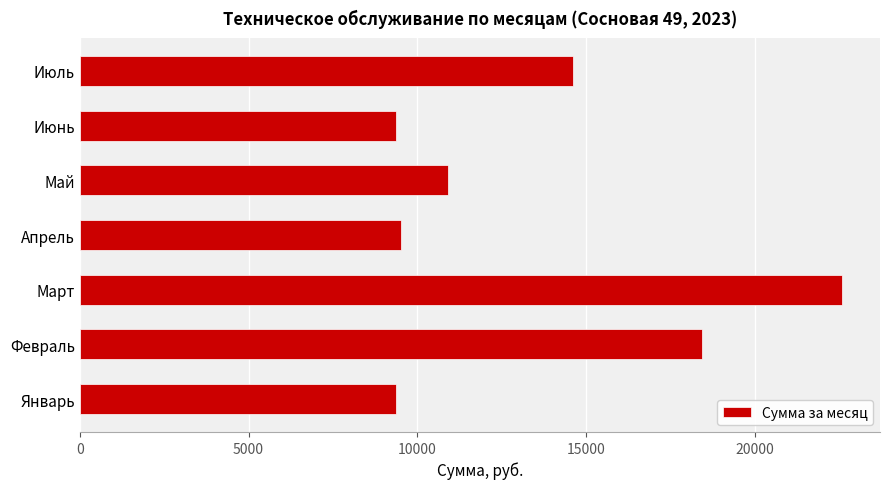

What is the smallest value displayed?

9360.0